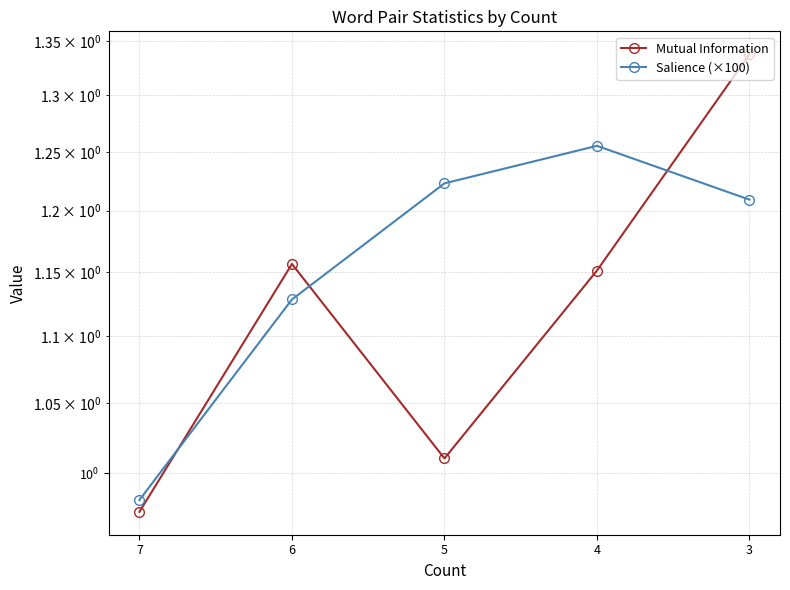

Which series ends up on top after the final intersection of Salience (×100) and Mutual Information?

Mutual Information